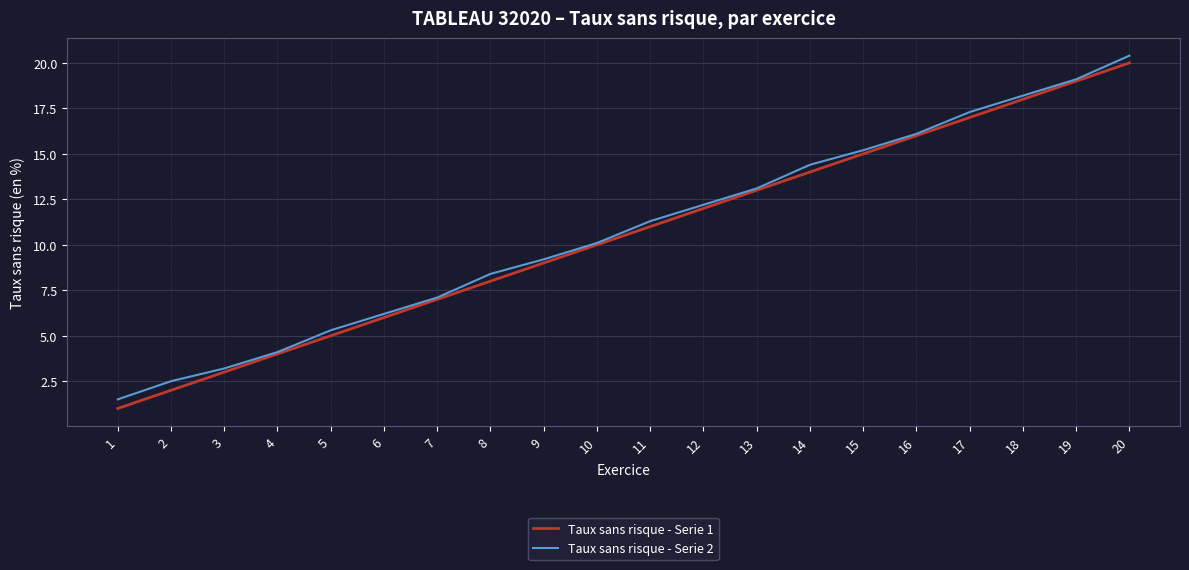

List the labels in order of Taux sans risque - Serie 1 value, smallest first.

1, 2, 3, 4, 5, 6, 7, 8, 9, 10, 11, 12, 13, 14, 15, 16, 17, 18, 19, 20